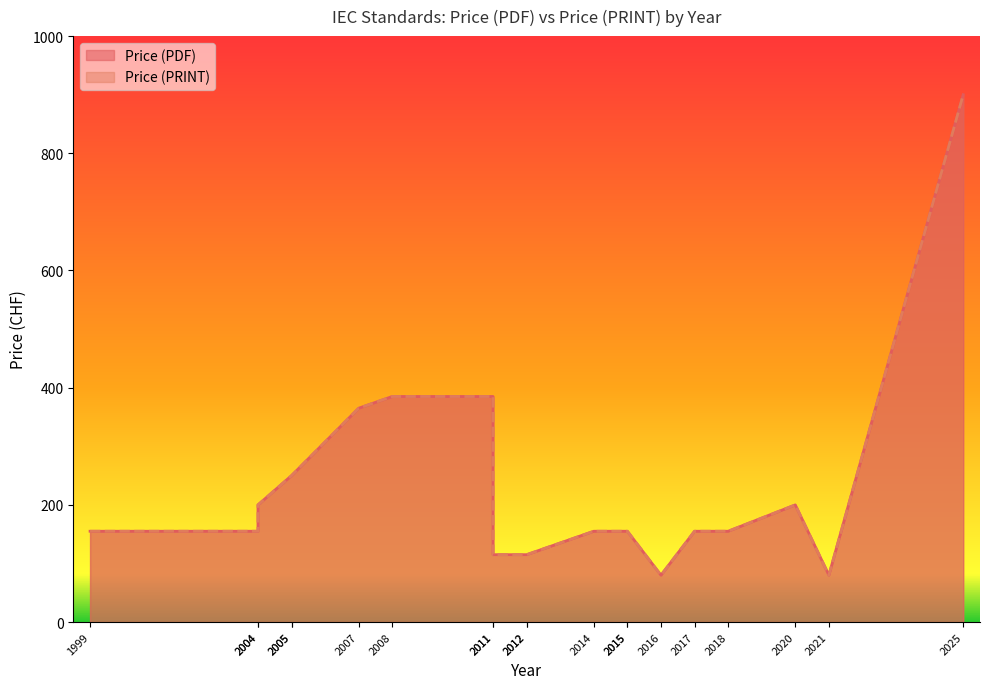

True or false: Price (PRINT) and Price (PDF) intersect in this chart.

False